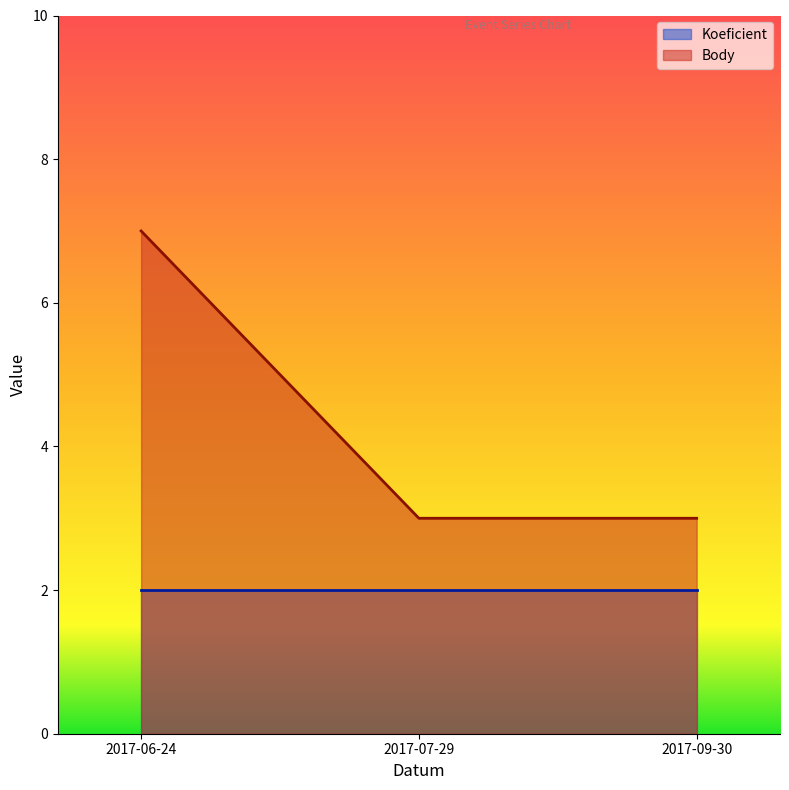

What position from the left is 2017-09-30?

3